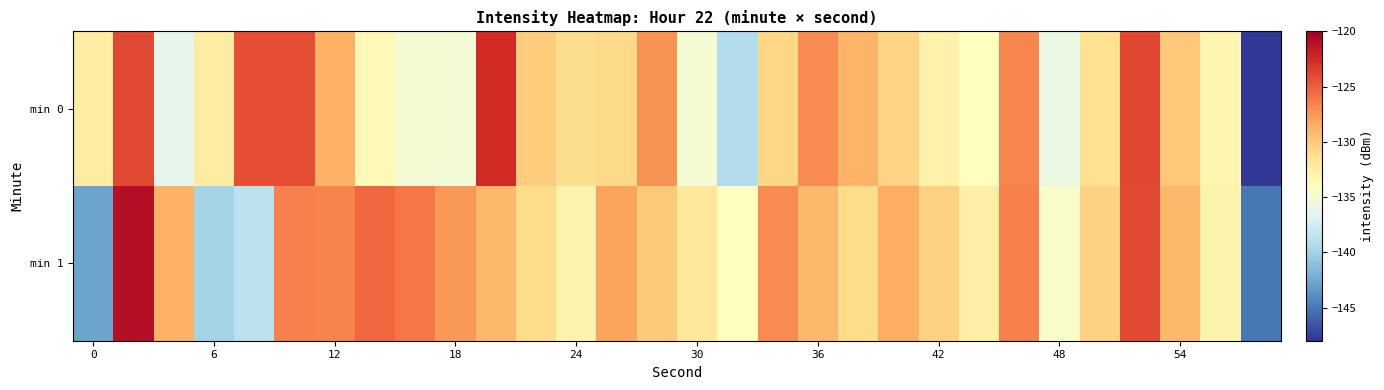

Rank the series by their maximum value, from lowest to highest.

min 0, min 1